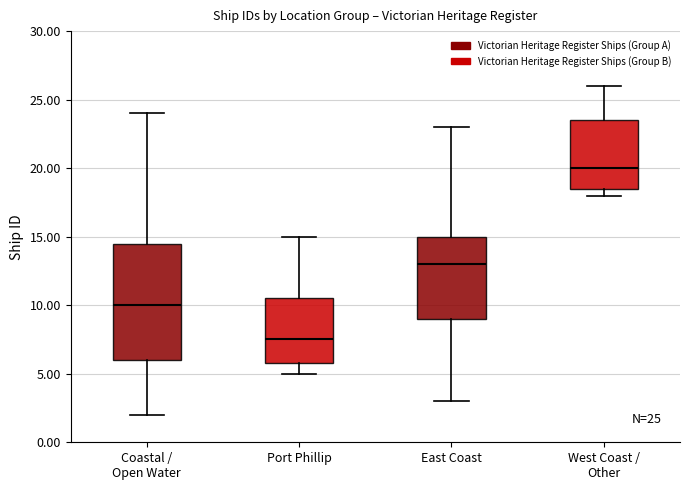

Comparing the boxes themselves (not the whiskers), which one is the tallest?

Coastal / Open Water